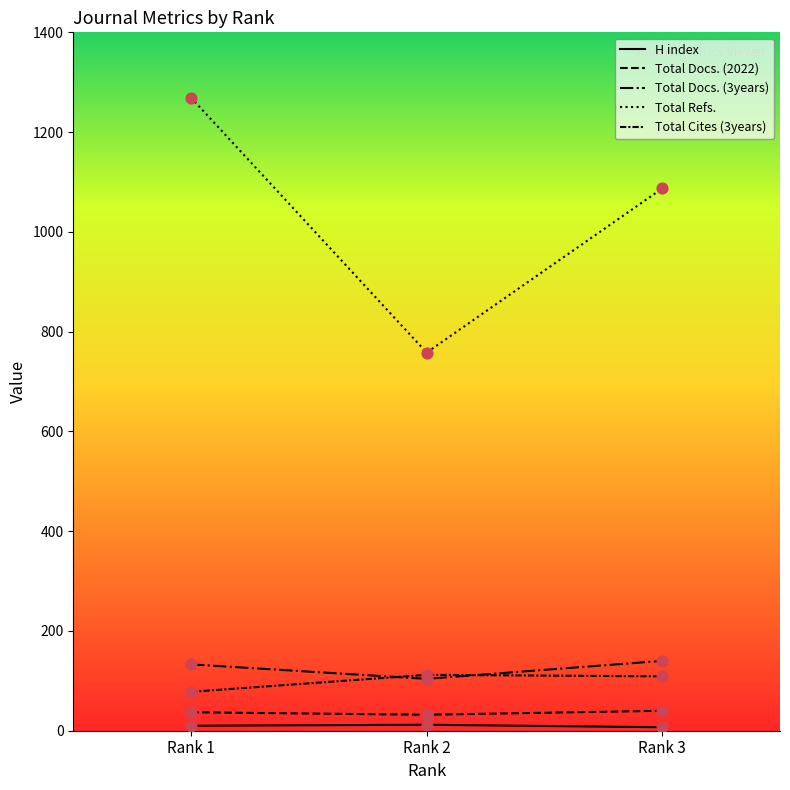

What is the total value across all series at Rank 3?

1383